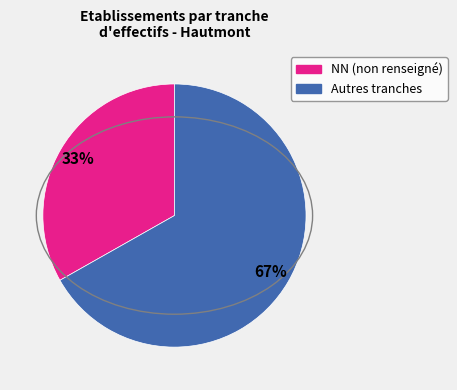

To the nearest percent, what is the average slice percentage?

50%